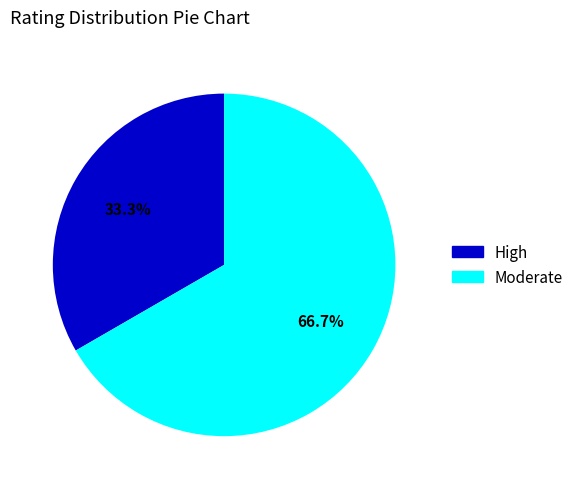

Does any single category account for the majority?

Yes